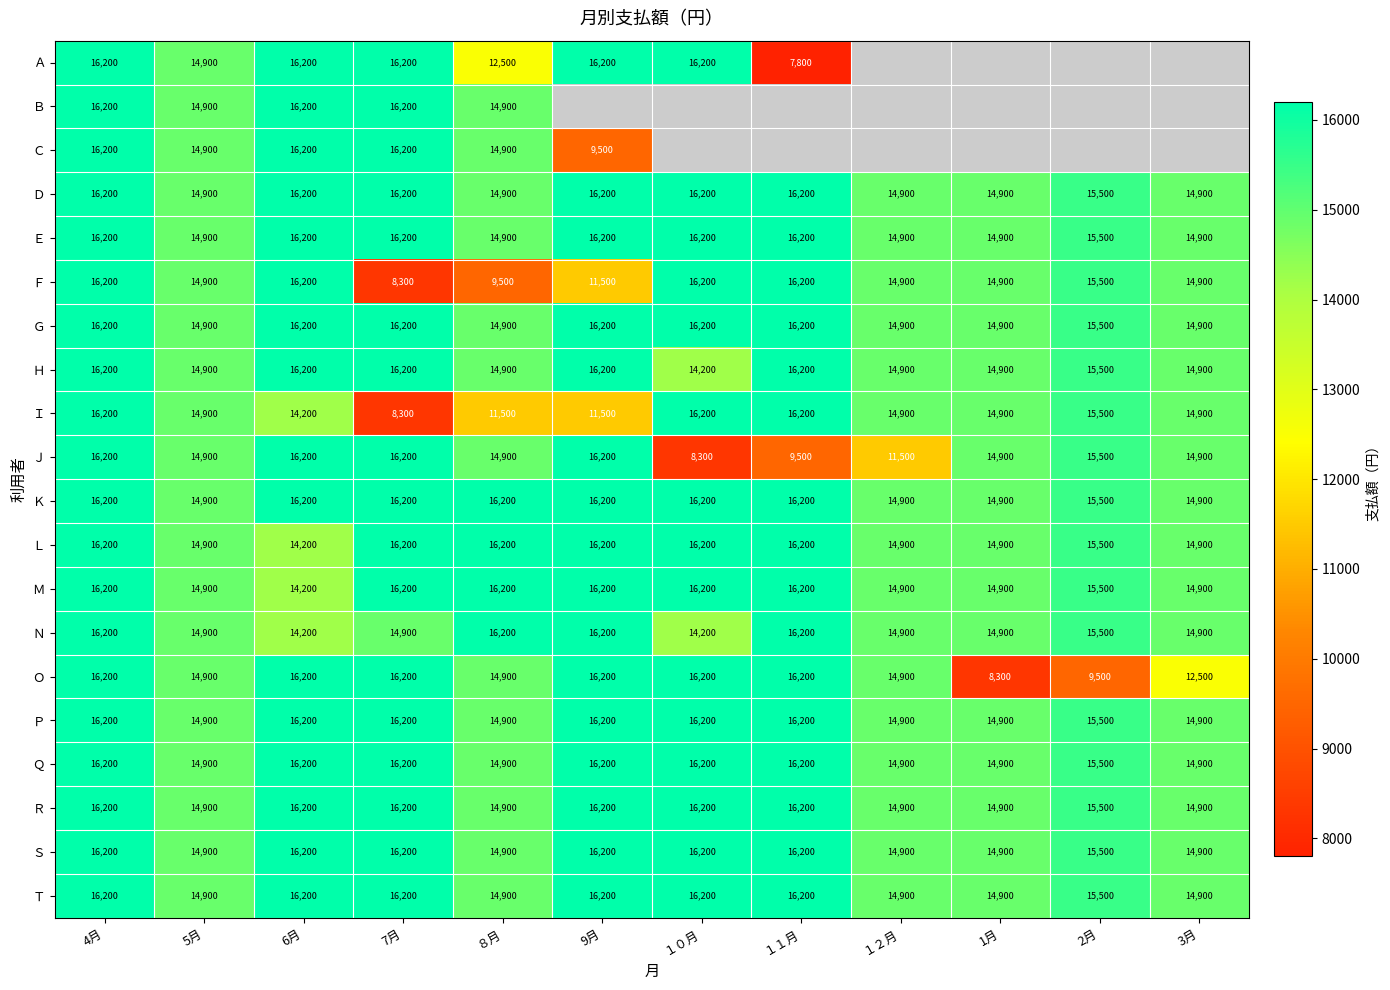

What is the difference between the Ｉ values at １０月 and 1月?

1300